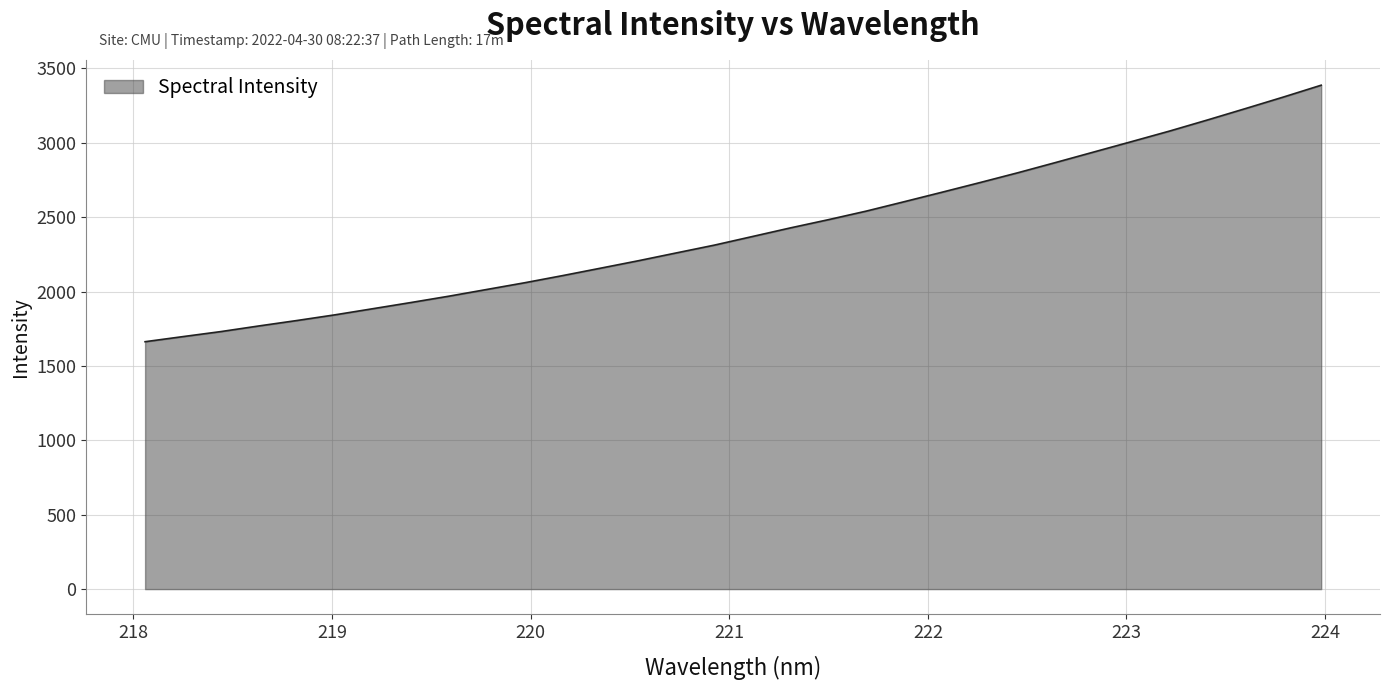

What is the smallest value displayed?

1662.8